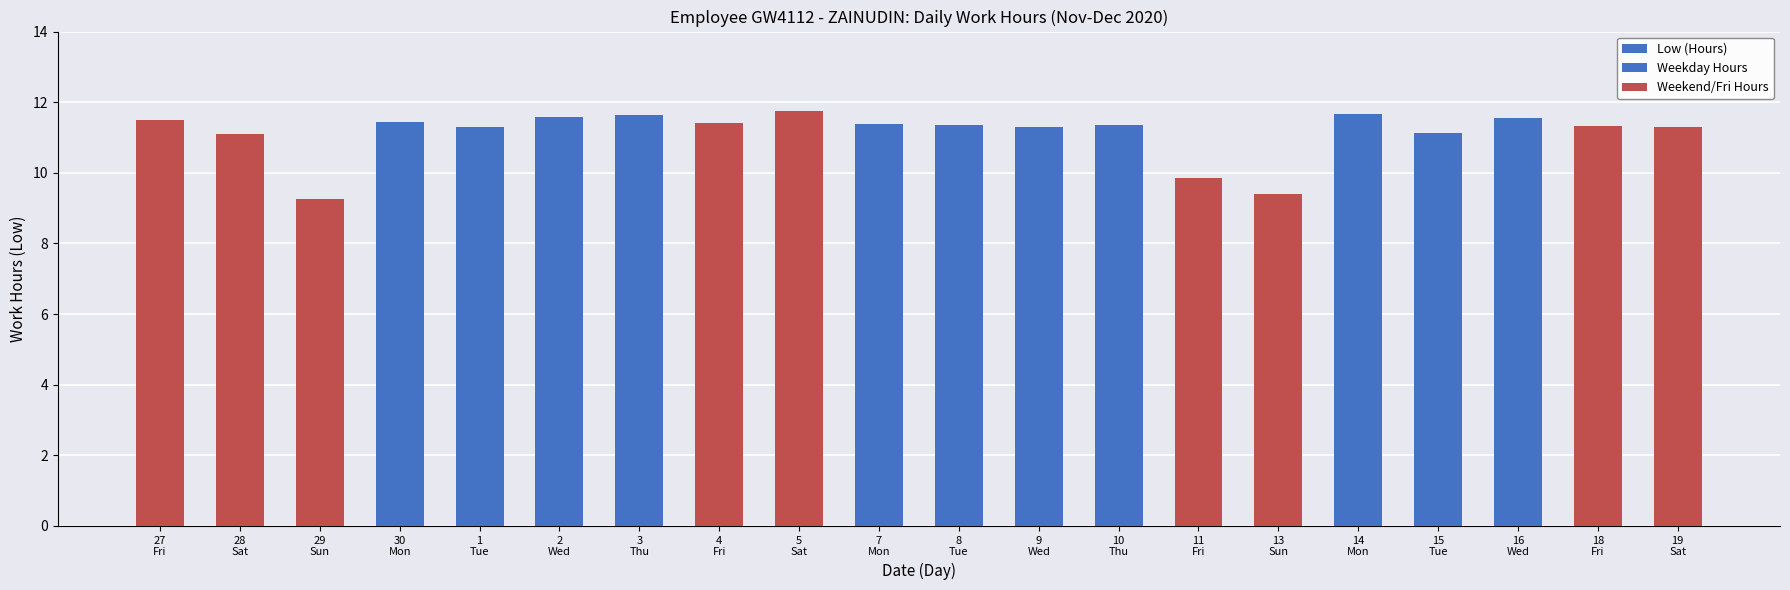

What is the value of the Weekday Hours bar at the 13th from the left?

11.3